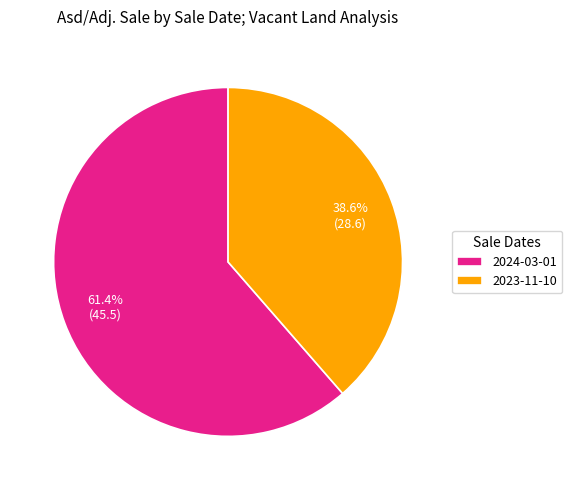

Is it true that 2024-03-01 is 66% of the pie?

False